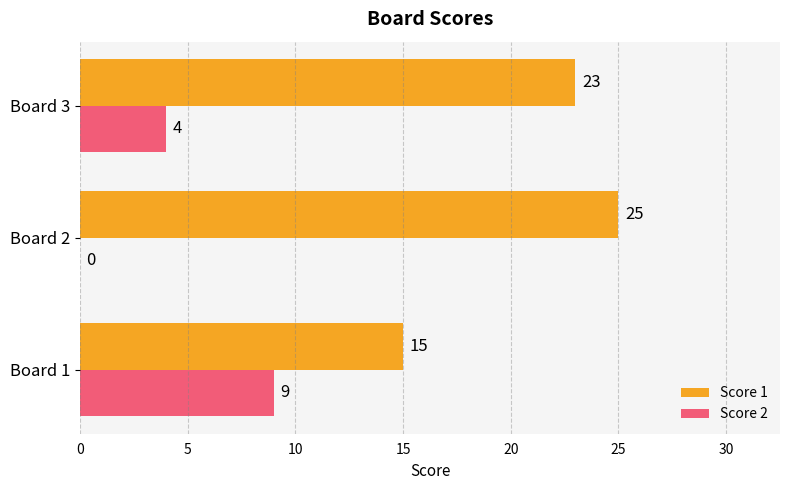

Between Board 1 and Board 3, which series saw the biggest shift?

Score 1